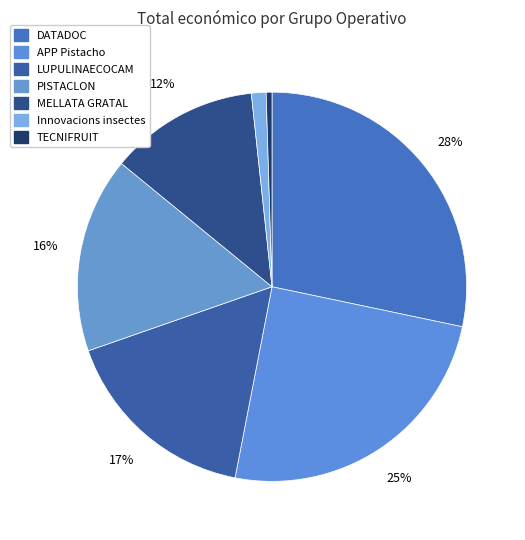

Rank the categories by value from highest to lowest.

DATADOC, APP Pistacho, LUPULINAECOCAM, PISTACLON, MELLATA GRATAL, Innovacions insectes, TECNIFRUIT